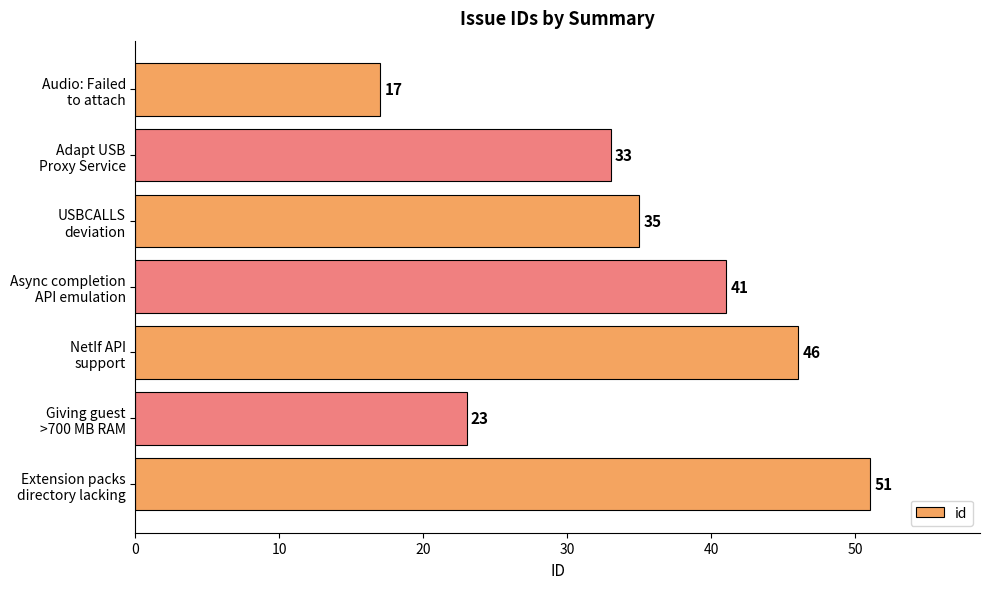

What is the minimum value shown in the chart?

17